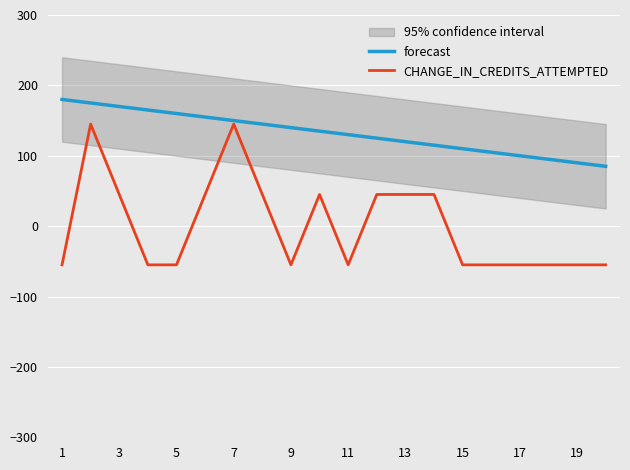

List the series in order of their peak value, highest first.

forecast, CHANGE_IN_CREDITS_ATTEMPTED